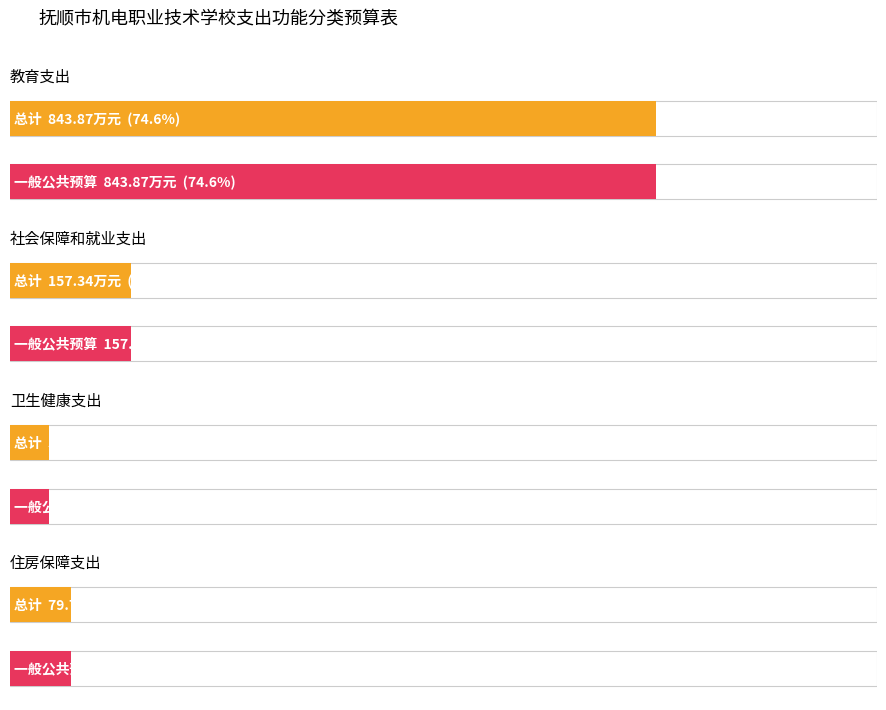

What is the average value of the 总计 series?

282.8